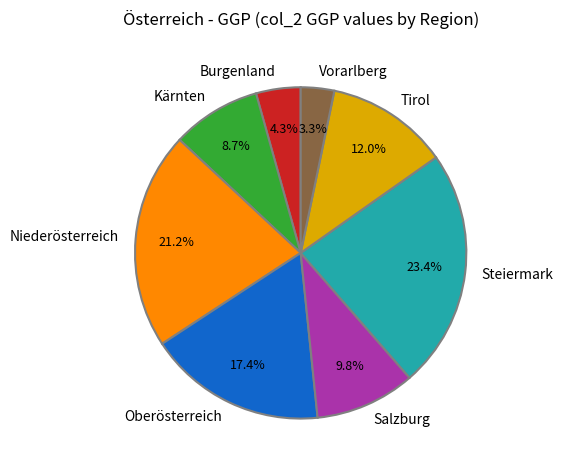

How many segments does this pie chart have?

8